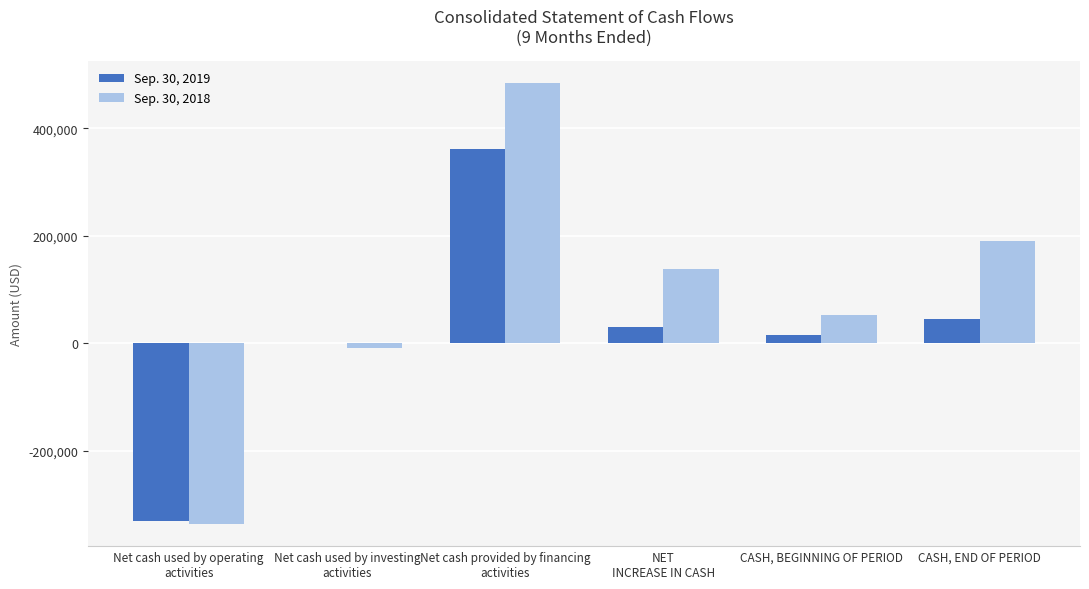

What is the difference between the Sep. 30, 2018 values at NET
INCREASE IN CASH and Net cash provided by financing
activities?

346166